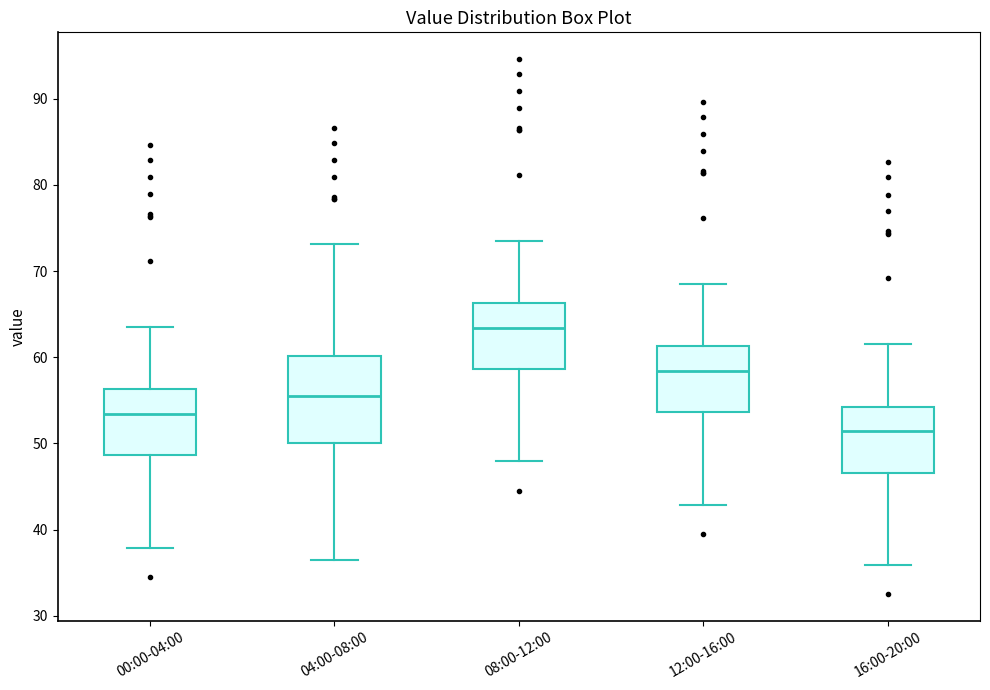

Reading left to right, transcribe this box plot: for each box, give where its median line is, the range the box spans, and where its two whiskers end, as read against the y-axis. The values are not printed on the chart, so give them approximately, as read against the axis.

00:00-04:00: median 53, box 49 to 56, whiskers 38 to 64
04:00-08:00: median 55, box 50 to 60, whiskers 37 to 73
08:00-12:00: median 63, box 59 to 66, whiskers 48 to 74
12:00-16:00: median 58, box 54 to 61, whiskers 43 to 69
16:00-20:00: median 51, box 47 to 54, whiskers 36 to 62